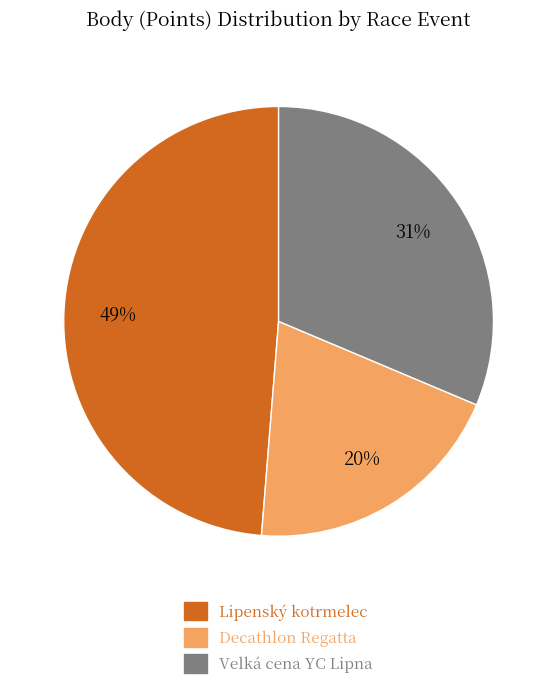

Is the sum of Lipenský kotrmelec and Velká cena YC Lipna greater than half?

Yes